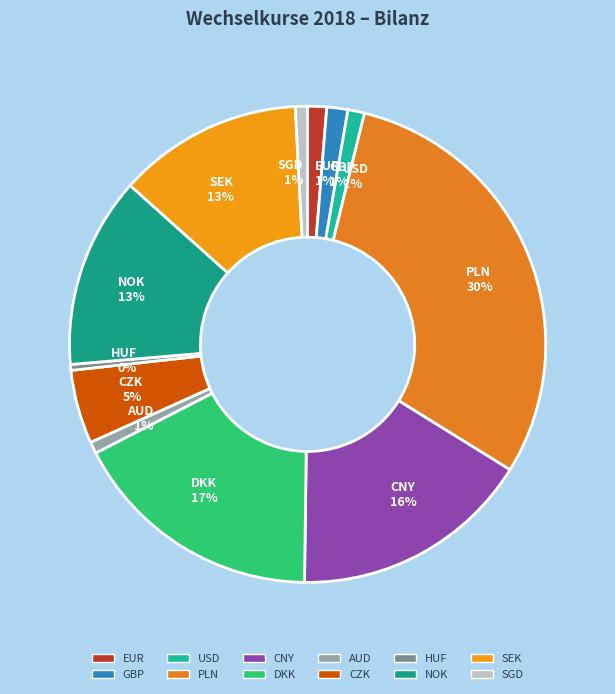

Combined, do NOK and PLN account for over 50%?

No